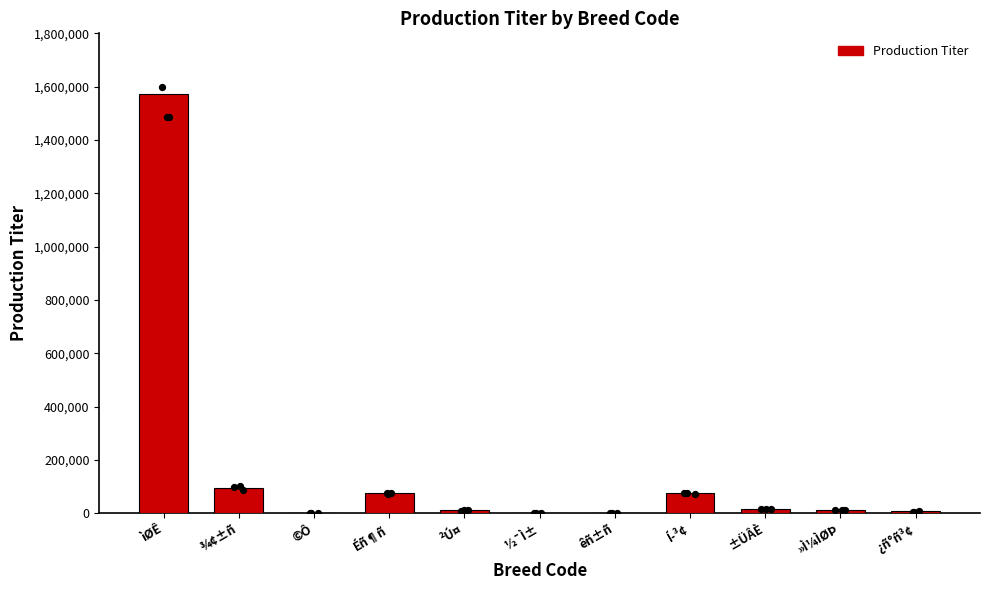

What is the change in value from ©Ô to Éñ¶ñ?

+75737